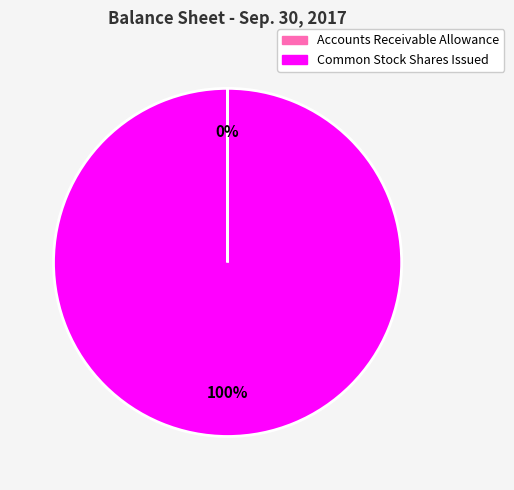

Is there any slice that represents more than half of the pie?

Yes